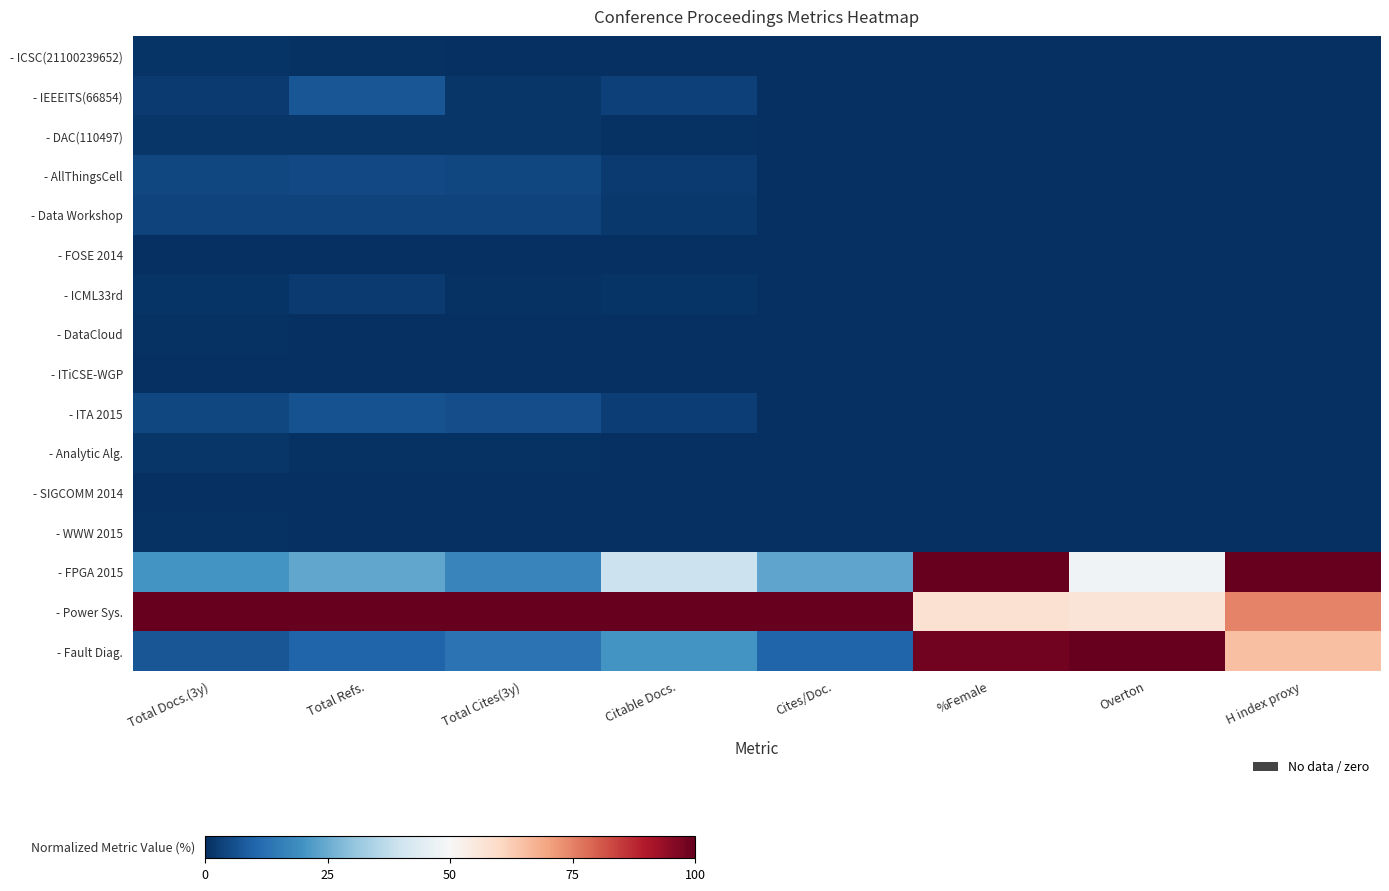

What is the total value across all series at Total Refs.?

162.3